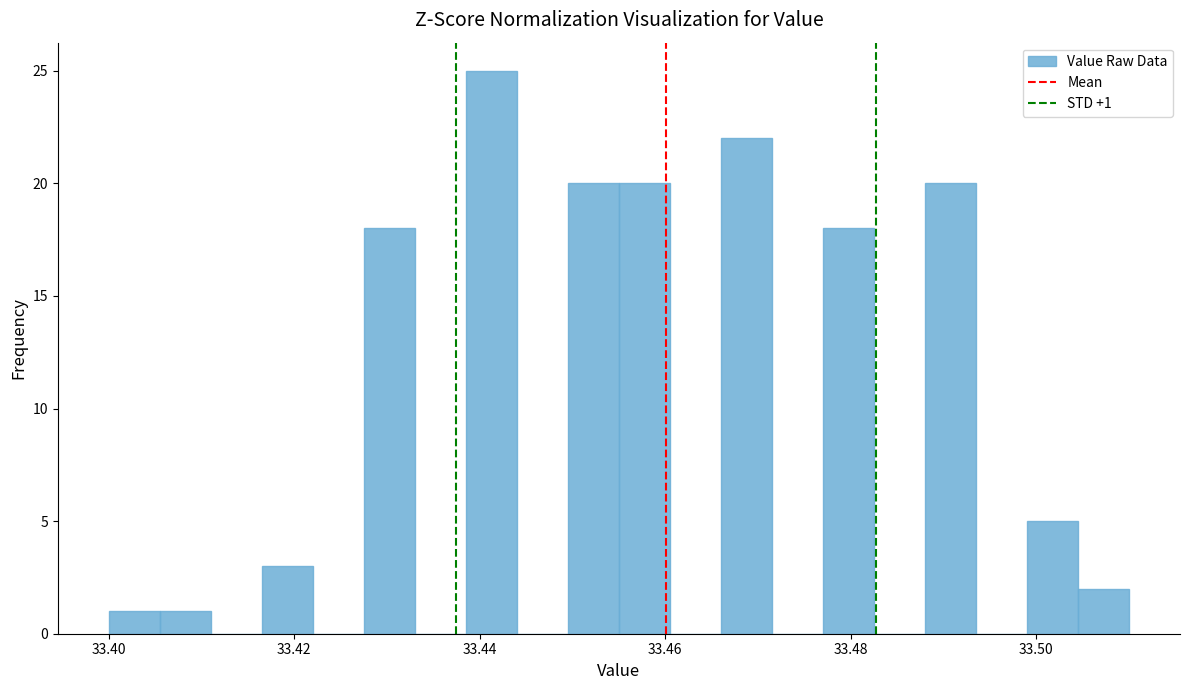

Read against the x-axis, roughly where is the centre of the tallest bar?

33.442